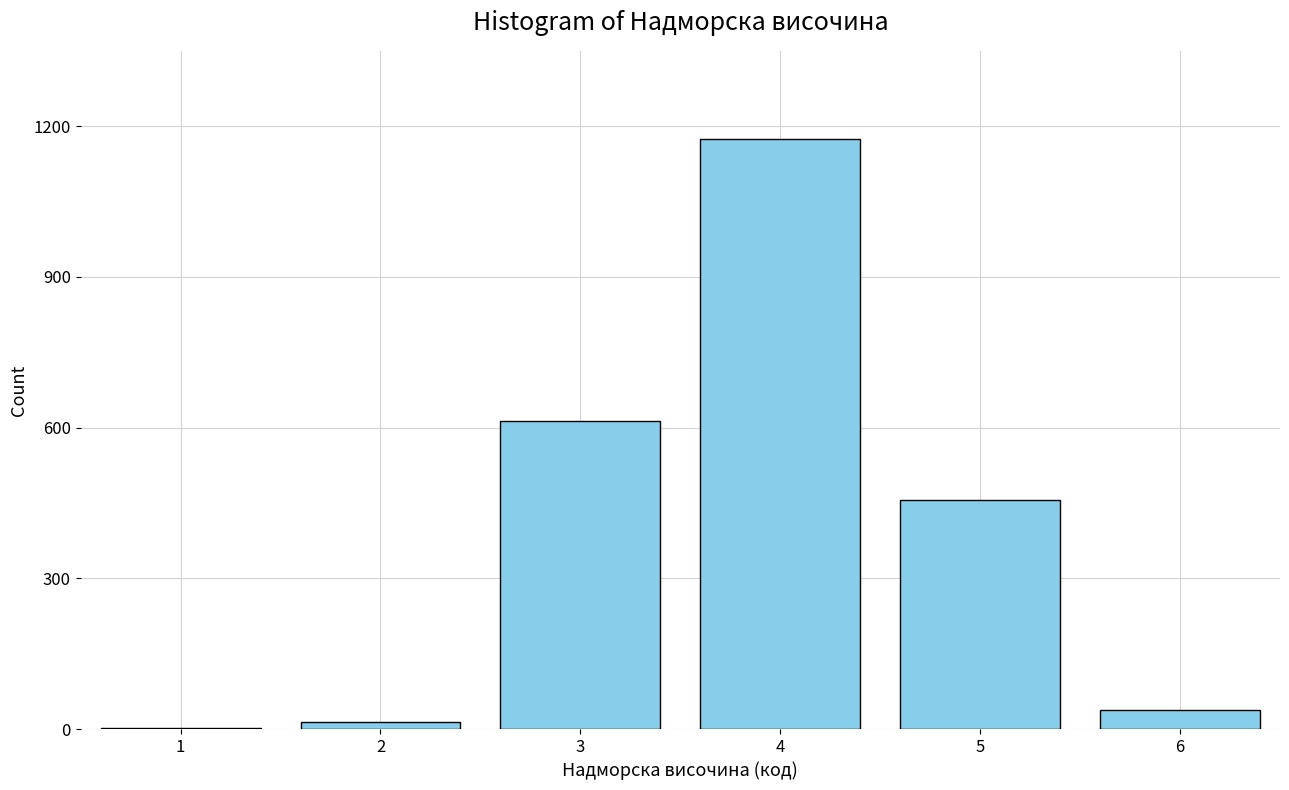

Reading left to right, what are all the values shown in this chart?

1=3	2=14	3=613	4=1175	5=456	6=37